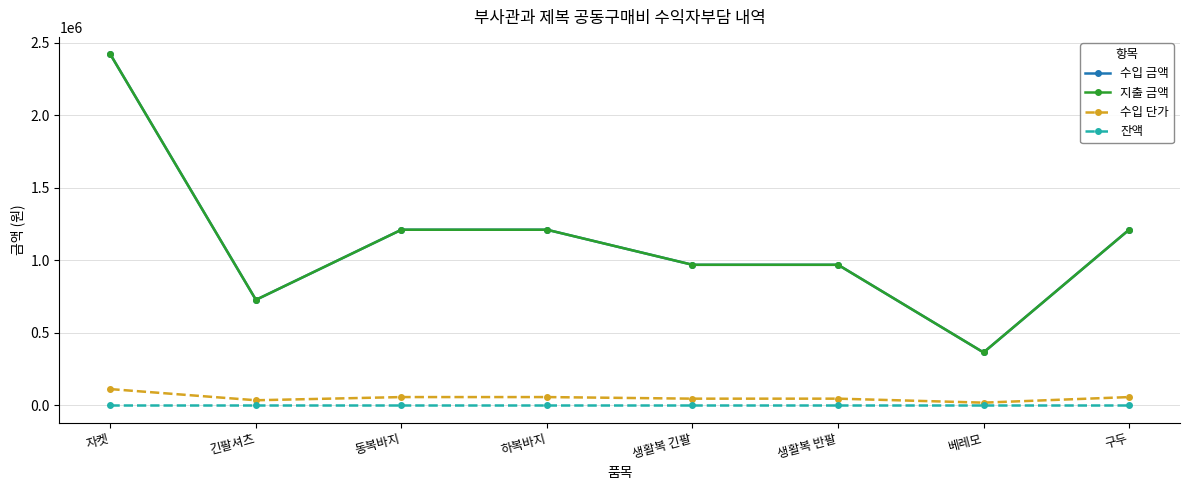

Does the chart have visible grid lines?

Yes